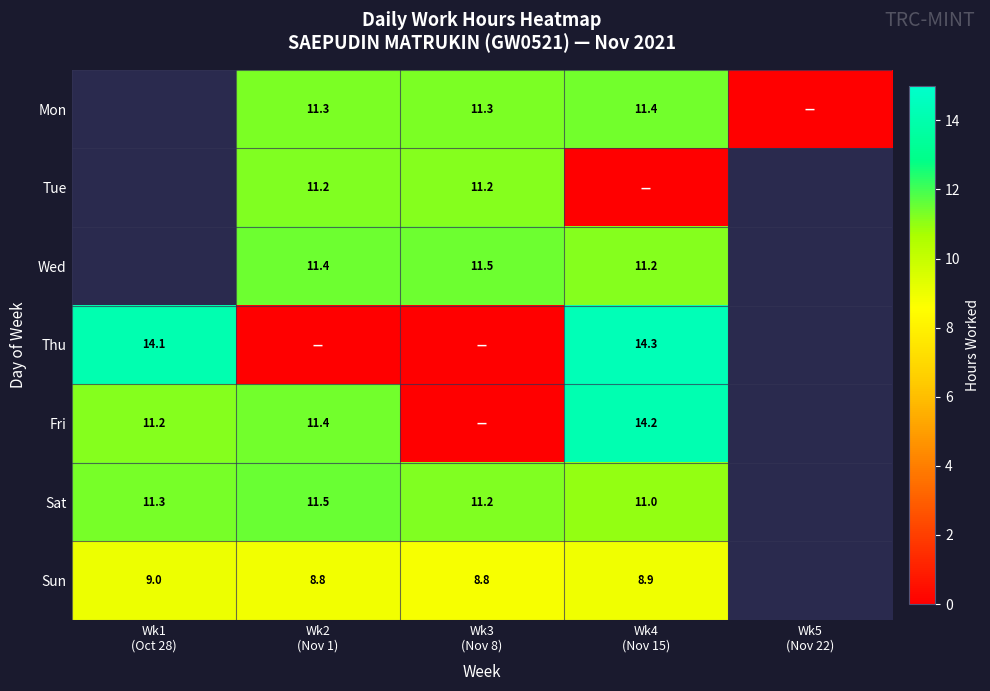

Count the number of categories in the chart.

5